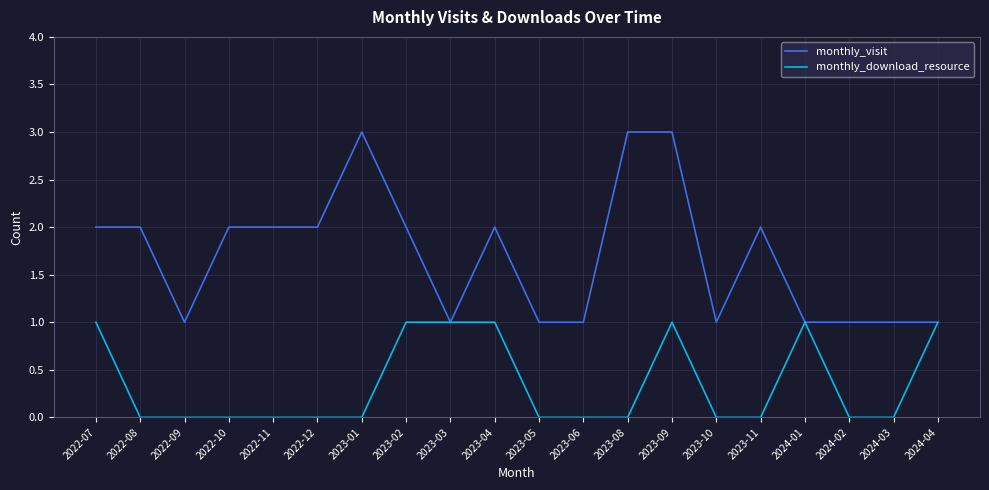

Which series changed the most between 2022-08 and 2023-06?

monthly_visit